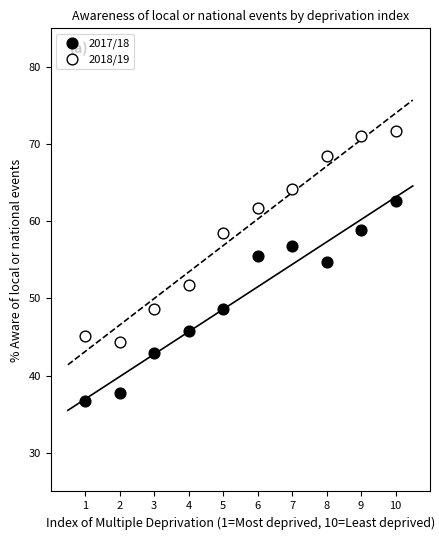

Which series reaches the minimum Y coordinate?

2017/18